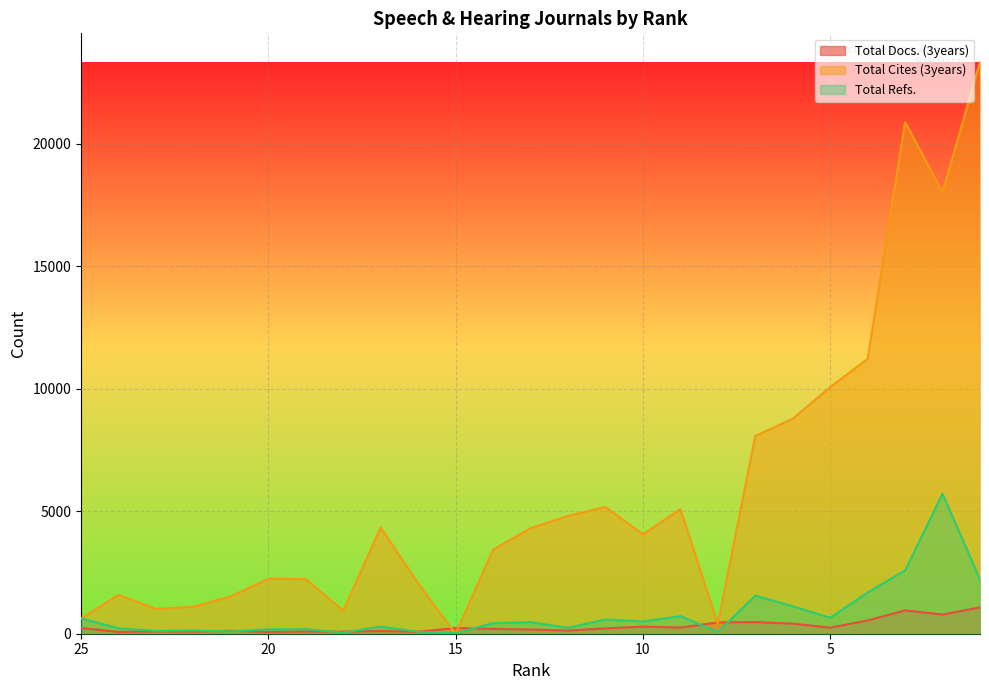

What value does the Total Refs. series have at 16, to the nearest 10?

80